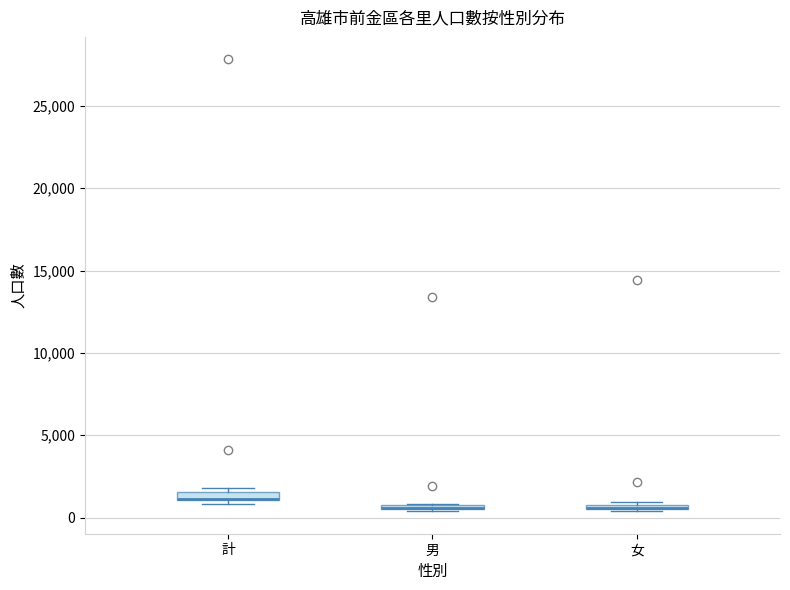

Where is the upper edge of the box for 女 on the y-axis? The values are not printed on the chart, so give them approximately, as read against the axis.

1000